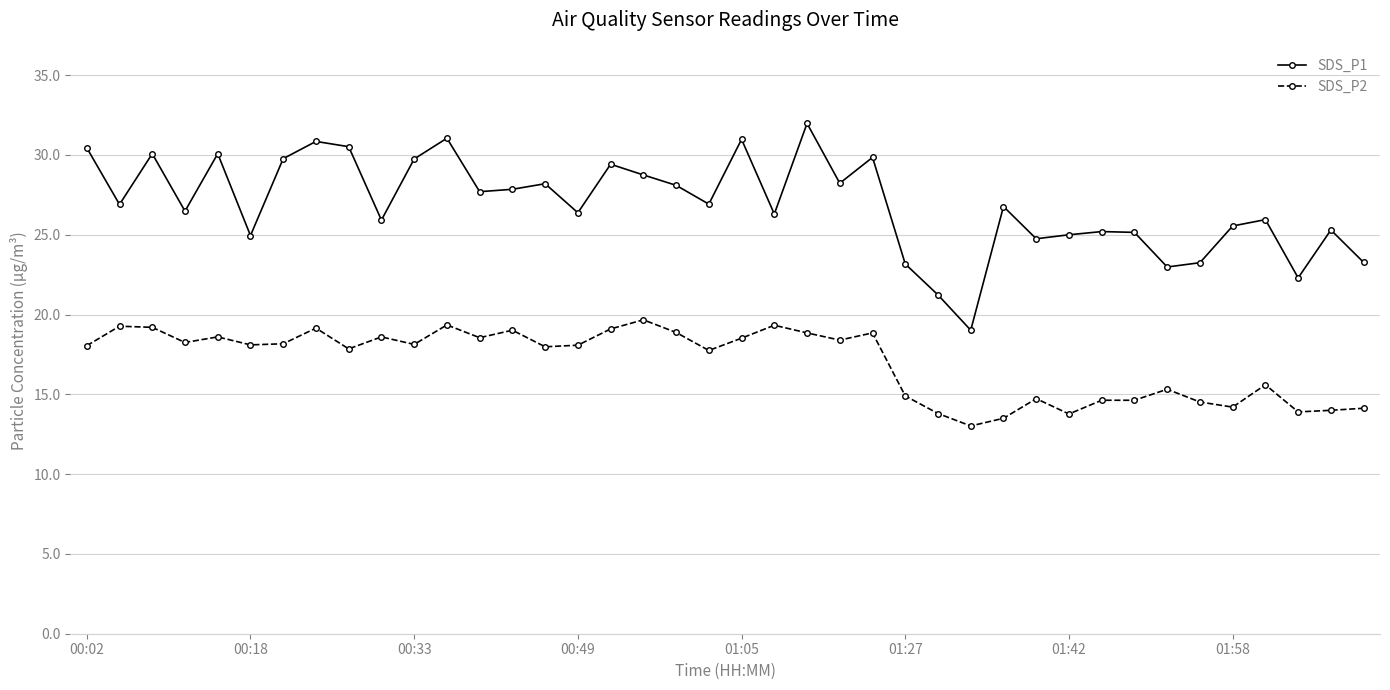

What is the value of the SDS_P1 point at the 22nd from the left?

26.3